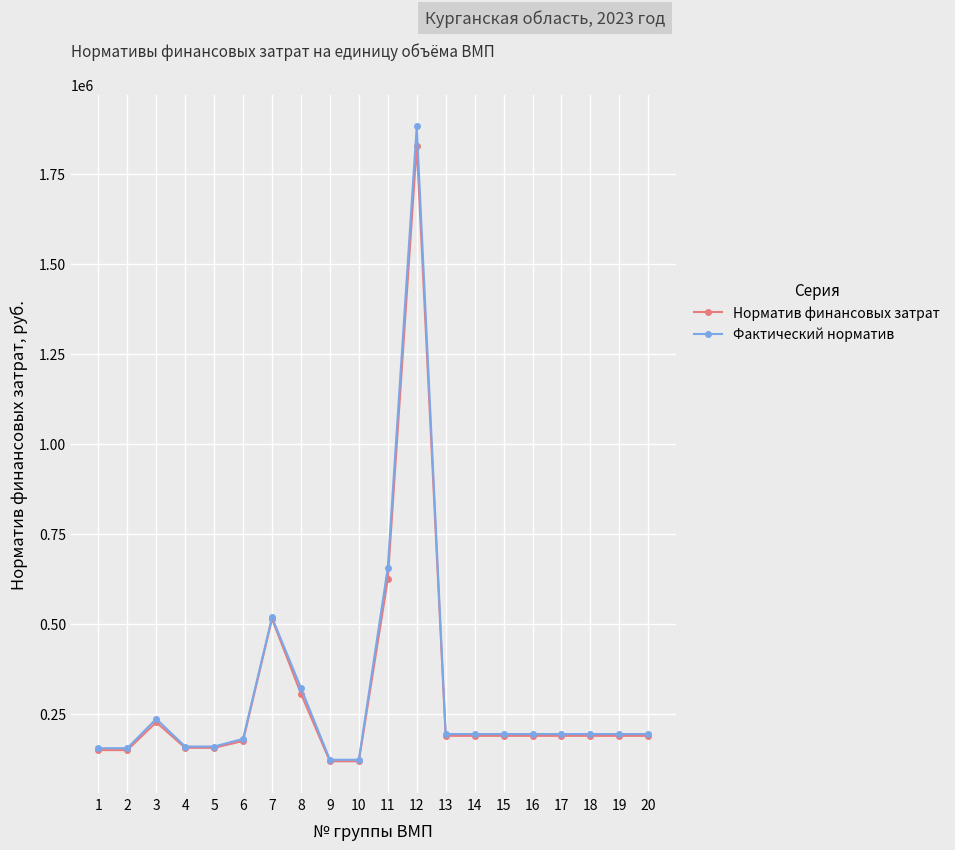

True or false: Фактический норматив has more than 2 interior local peaks.

True